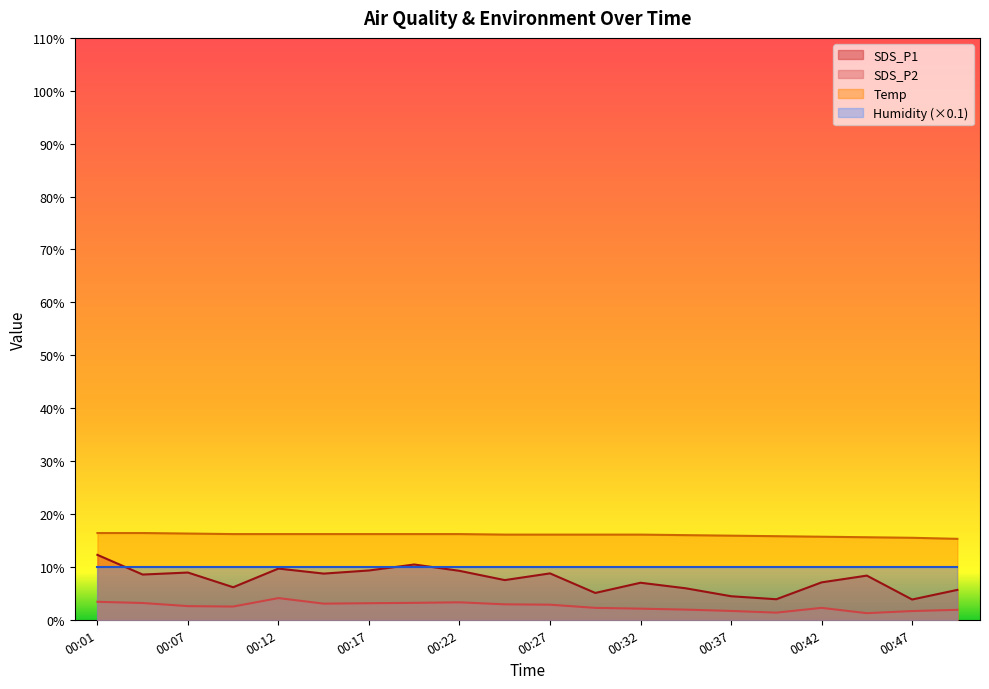

Which series has the largest total across all categories?

Temp